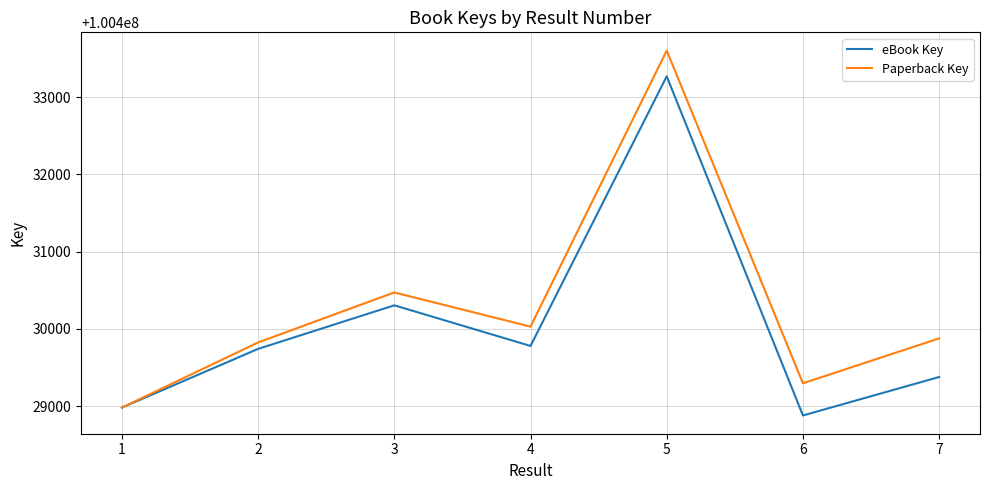

The value of eBook Key at 5 is 137313220.8. True or false?

False